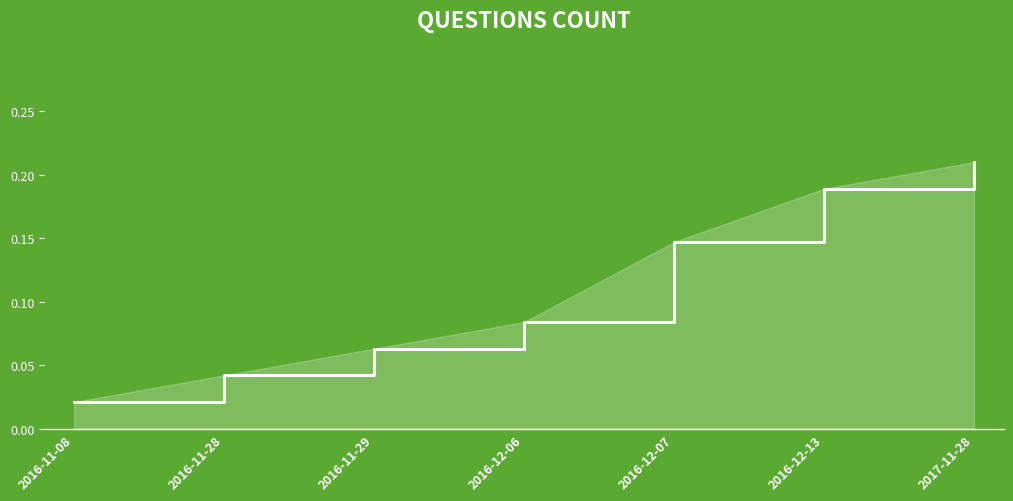

Which label corresponds to the largest value in the chart?

2017-11-28